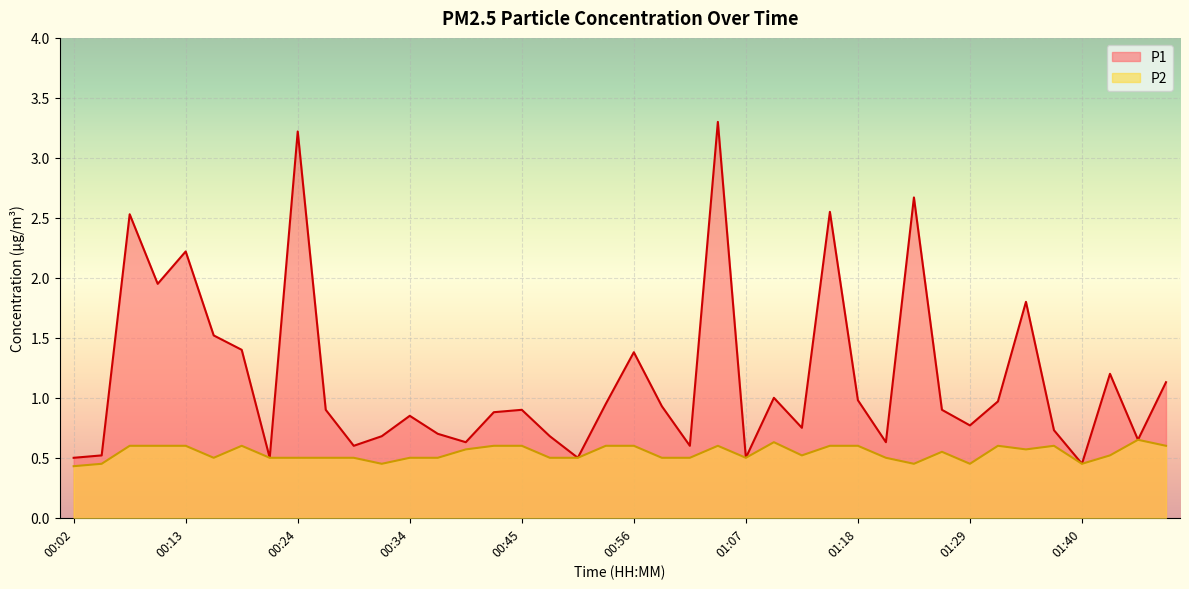

How many series are shown in this chart?

2